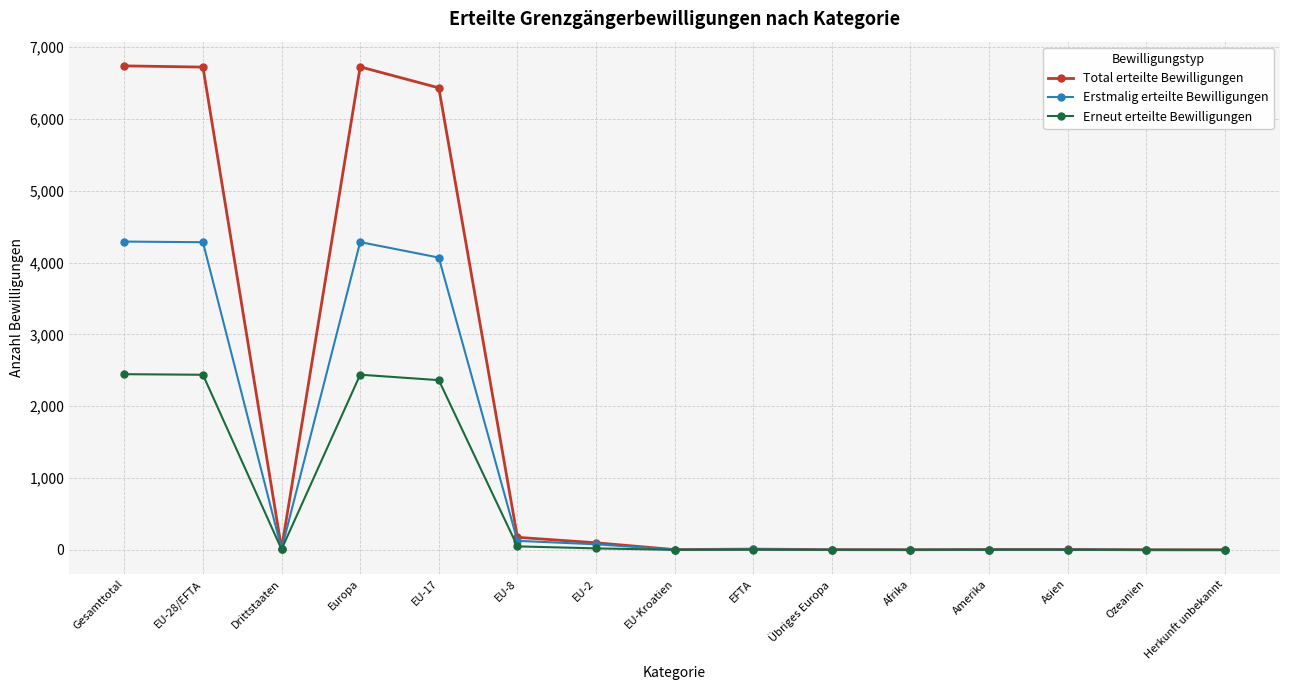

Is it true that Erstmalig erteilte Bewilligungen equals 2753 at Gesamttotal?

False